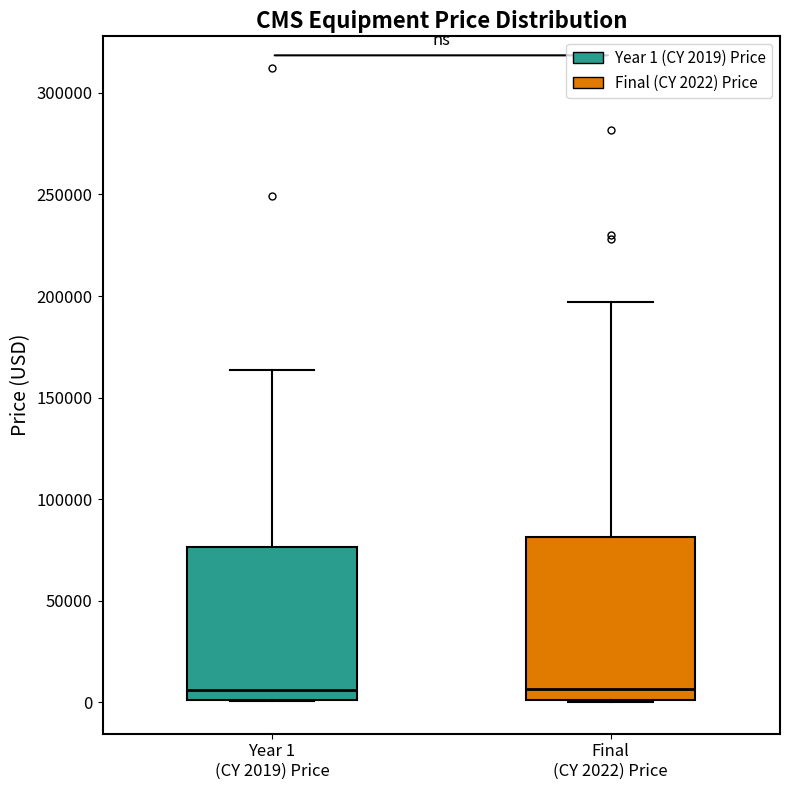

Which box is the tallest, from its lower edge to its upper edge?

Final (CY 2022) Price